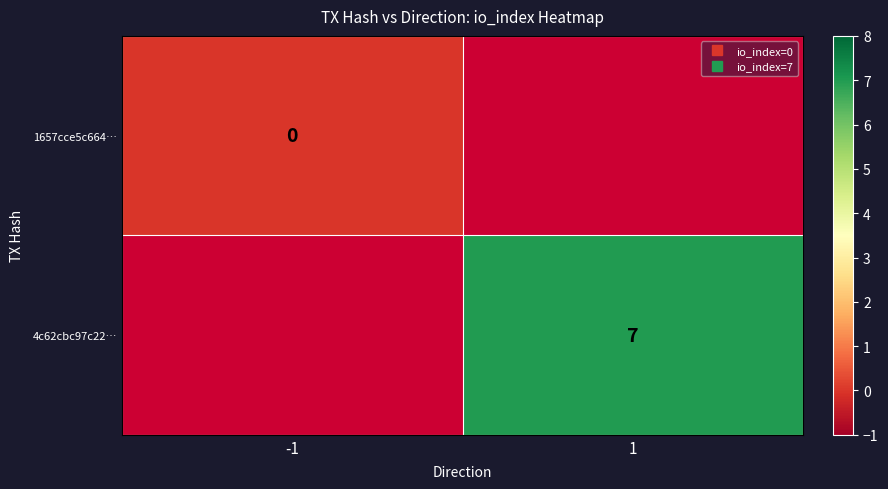

Rank the categories by 4c62cbc97c22… value from lowest to highest.

-1, 1